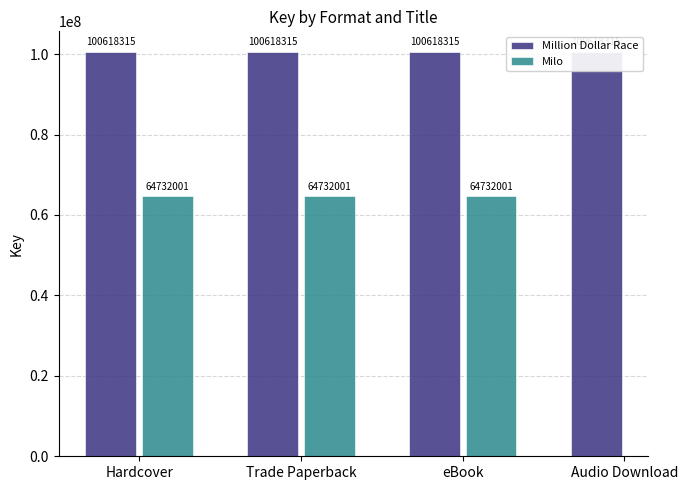

At Trade Paperback, list the series in order from smallest to largest.

Milo, Million Dollar Race